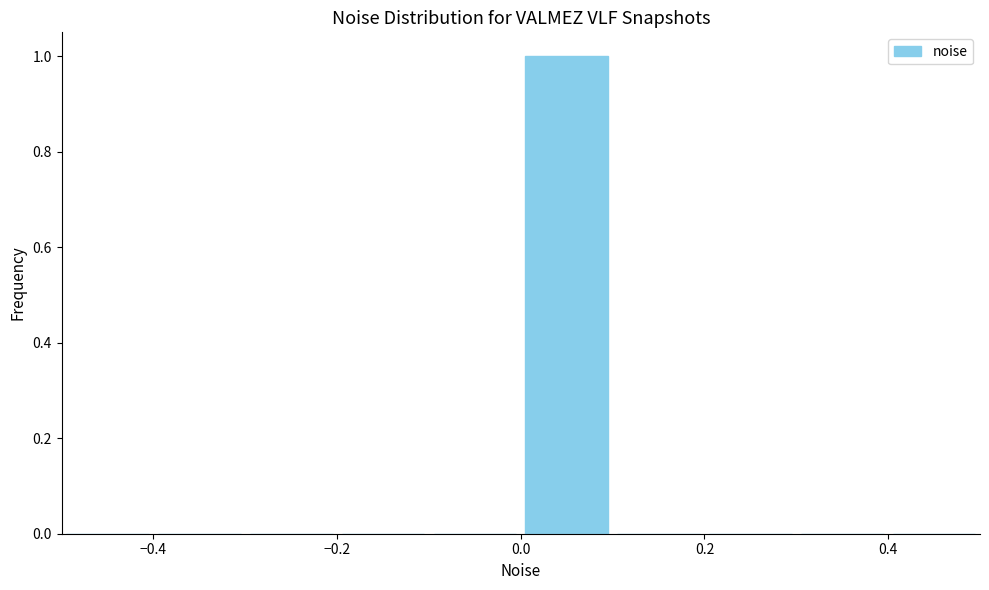

What is the height of the bar covering 0.0 to 0.1 on the x-axis? The values are not printed on the chart, so give them approximately, as read against the axis.

1